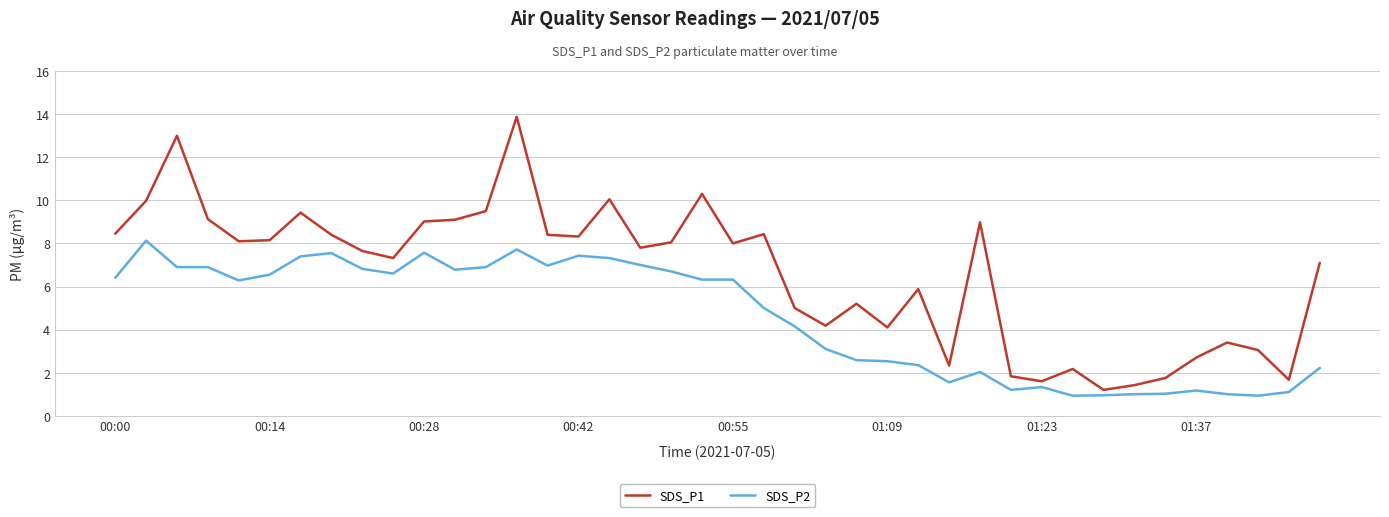

Which series has the largest range (max minus min)?

SDS_P1